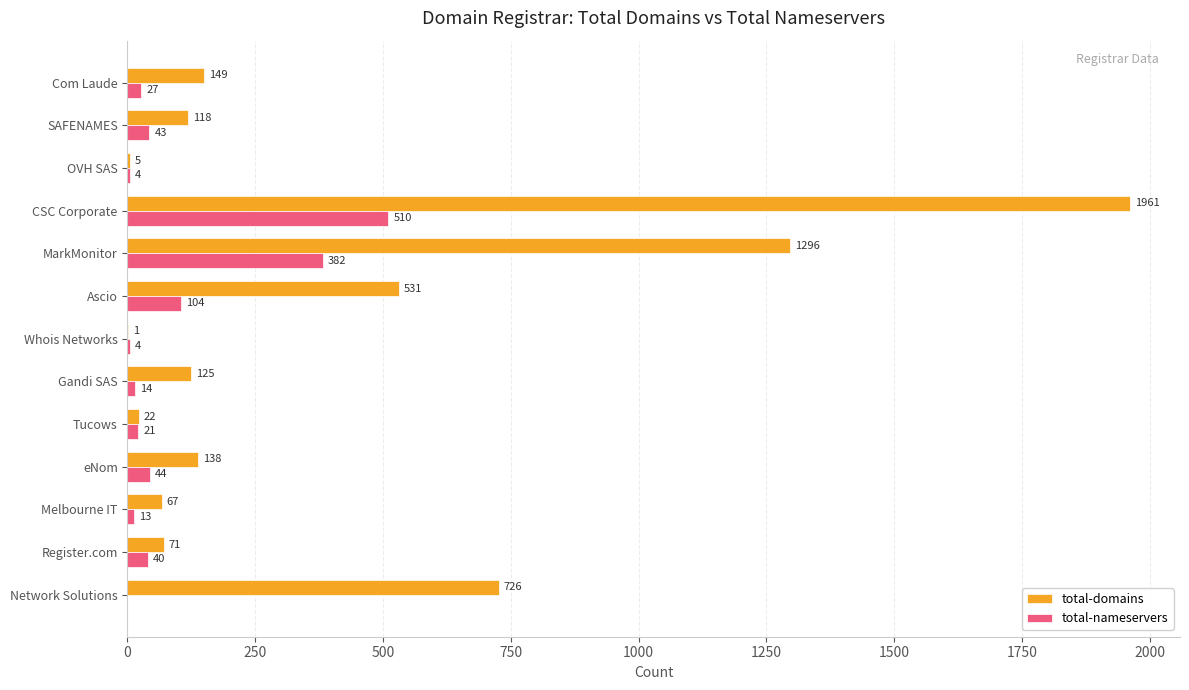

What are all the series names shown in the legend?

total-domains, total-nameservers